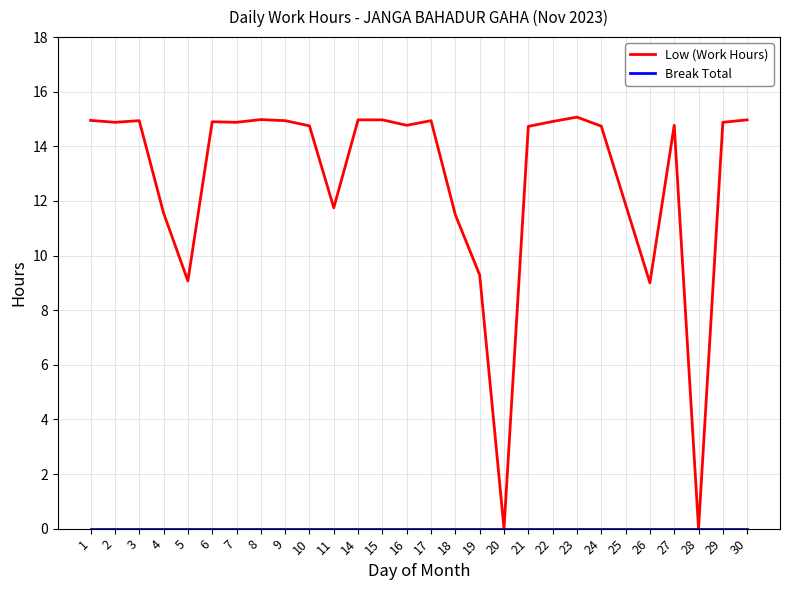

What is the total value across all series at 14?

15.0